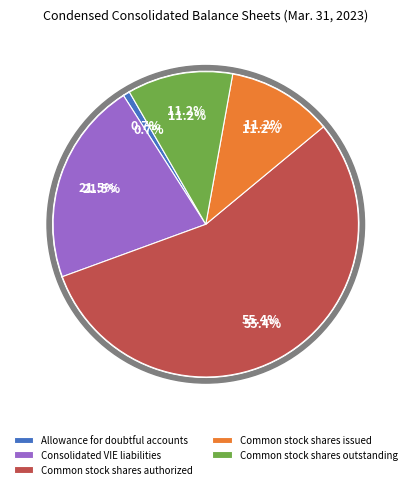

To the nearest percent, what percentage of the pie is Consolidated VIE liabilities?

22%